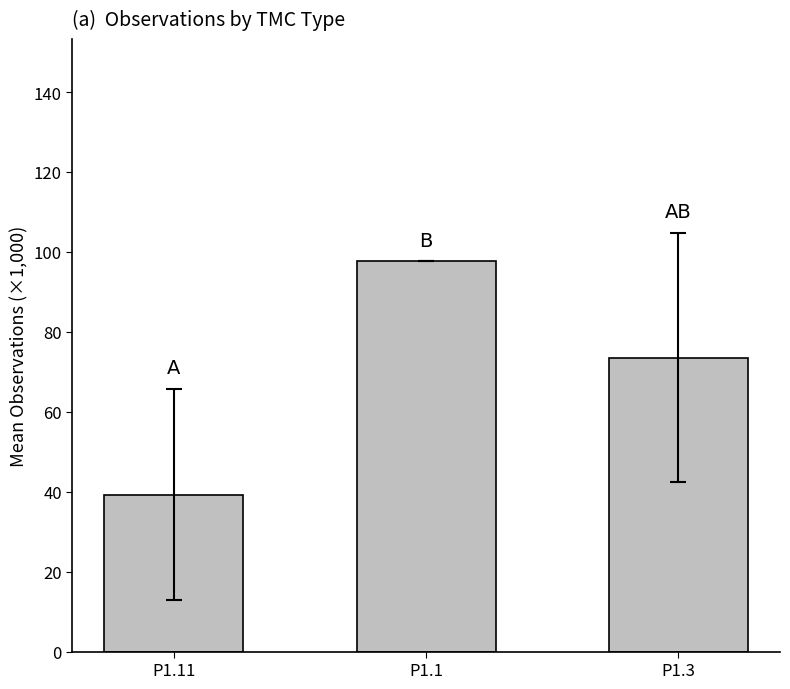

Count the number of data series in this chart.

1